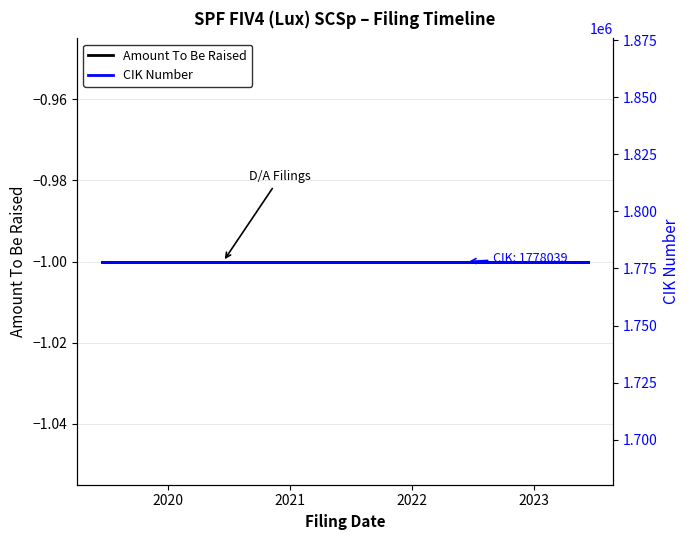

Rank the series by their average value, from lowest to highest.

Amount To Be Raised, CIK Number